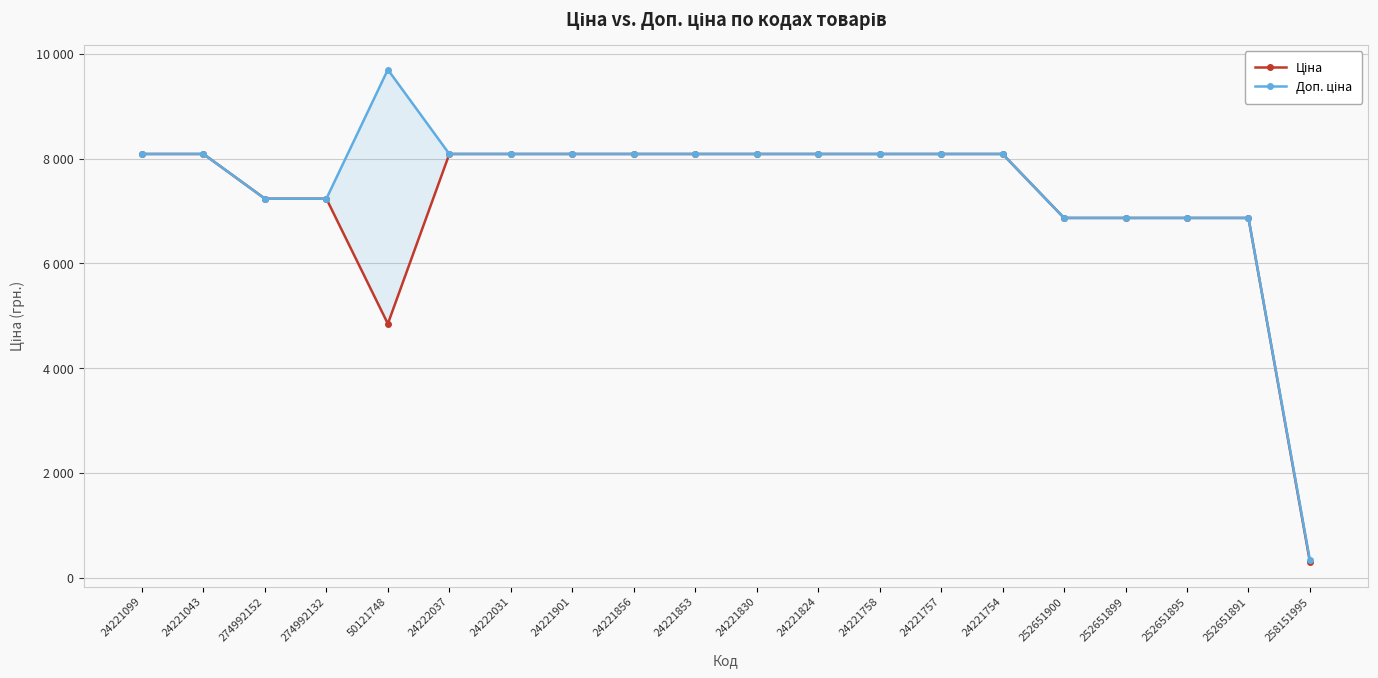

What is the average value of the Ціна series?

7208.3